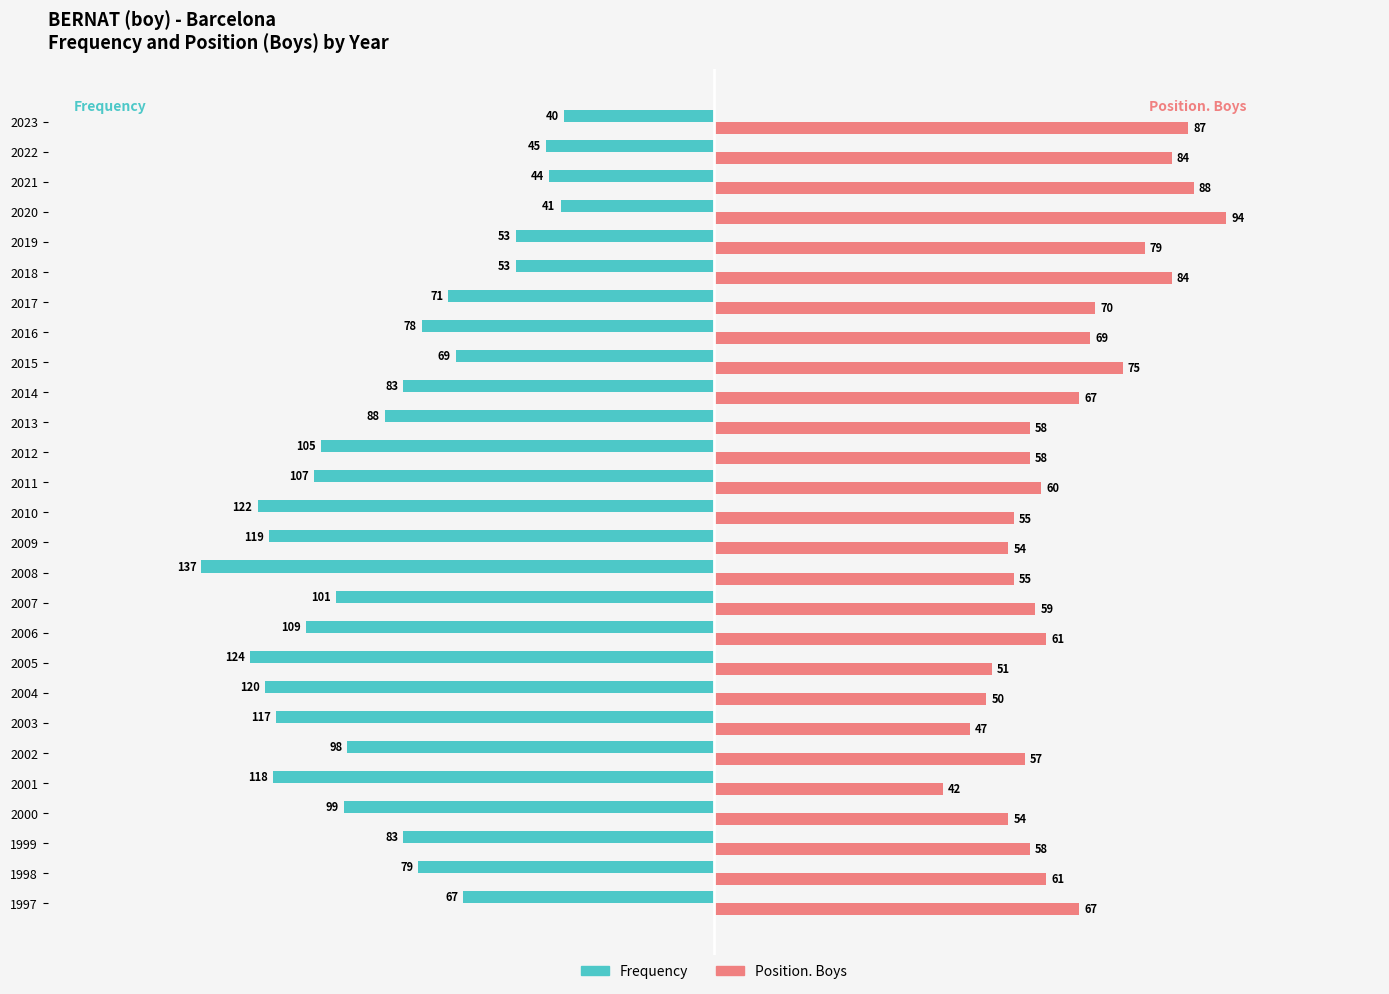

What are all the series names shown in the legend?

Frequency, Position. Boys